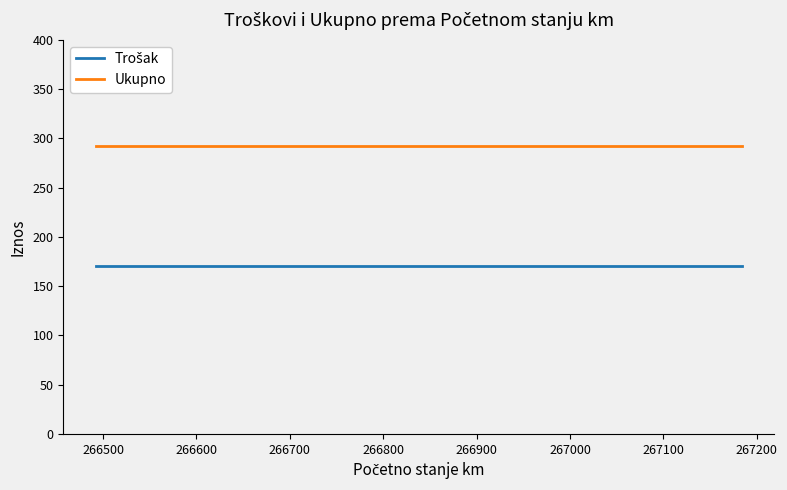

Which series has the largest total across all categories?

Ukupno